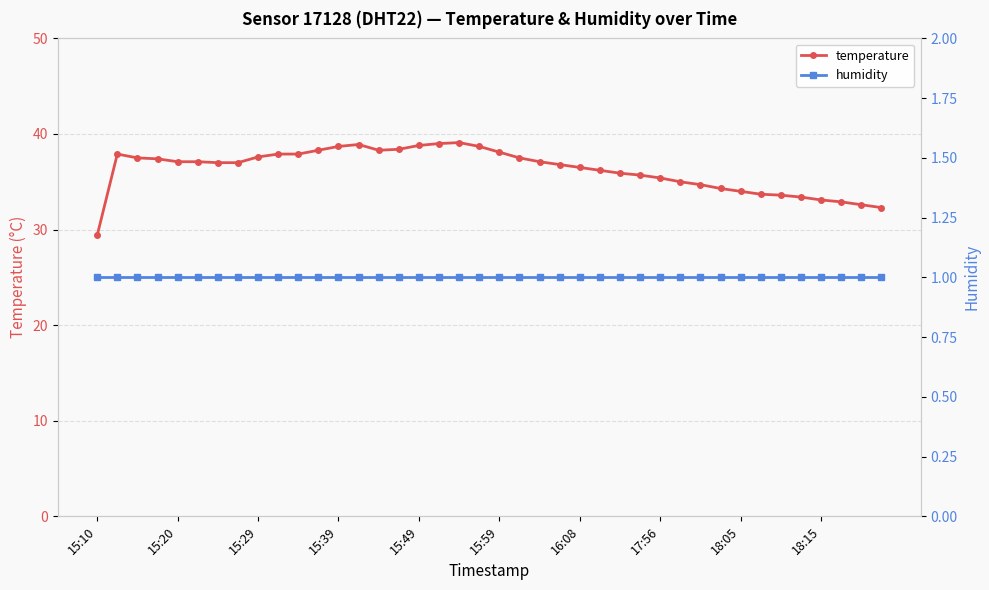

Rank the series by their maximum value, from highest to lowest.

temperature, humidity